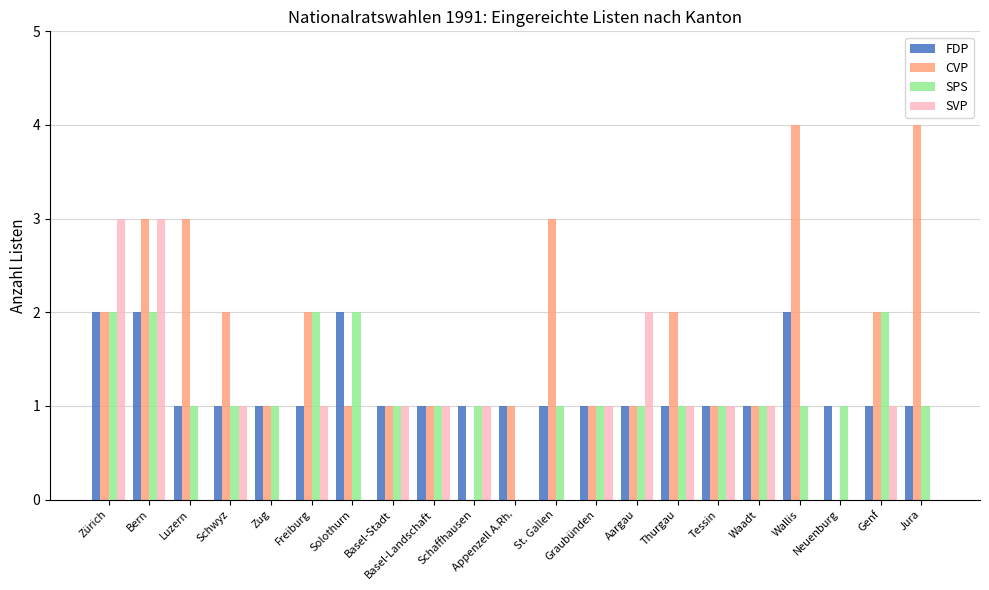

Where does the SVP series first go above 1?

Zürich